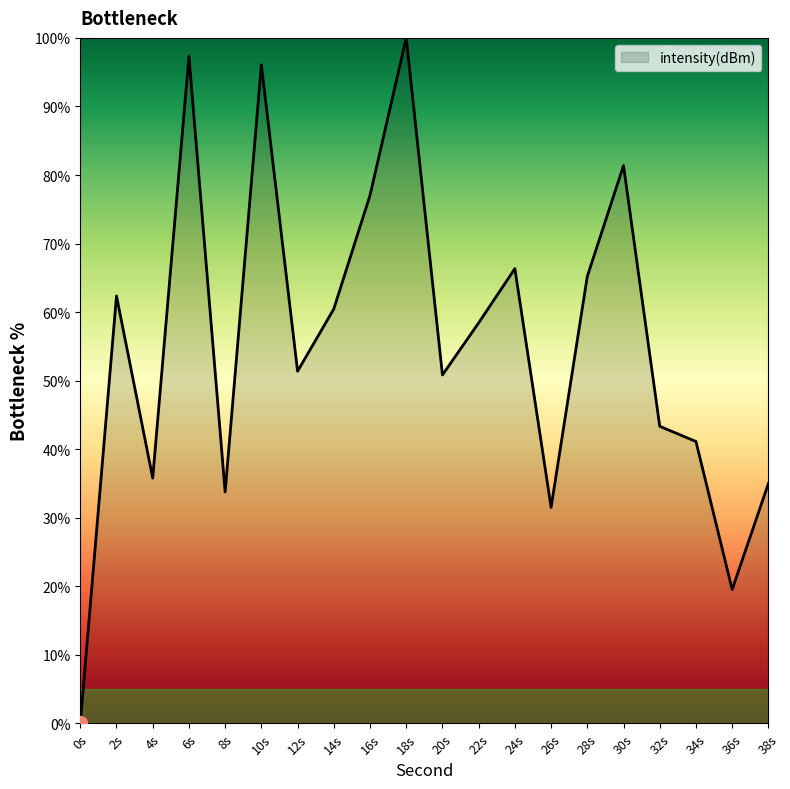

How many interior local valleys (lower than both neighbors) does the data have?

6